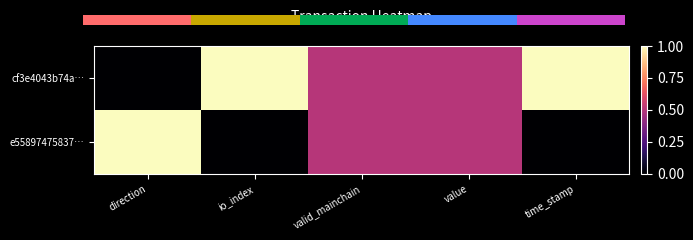

True or false: e55897475837… has a value of 0.6 at io_index.

False